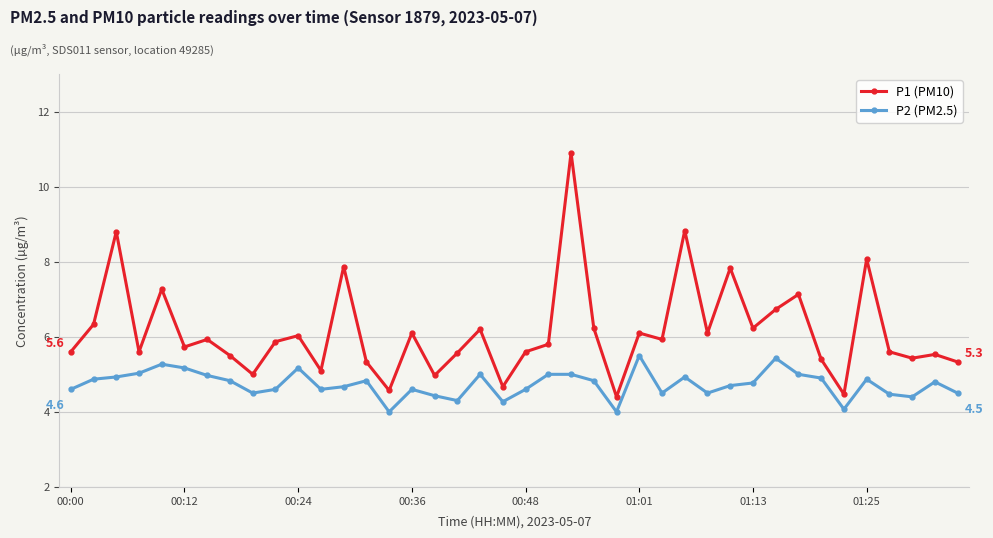

What is the sum of all P1 (PM10) values?

245.7